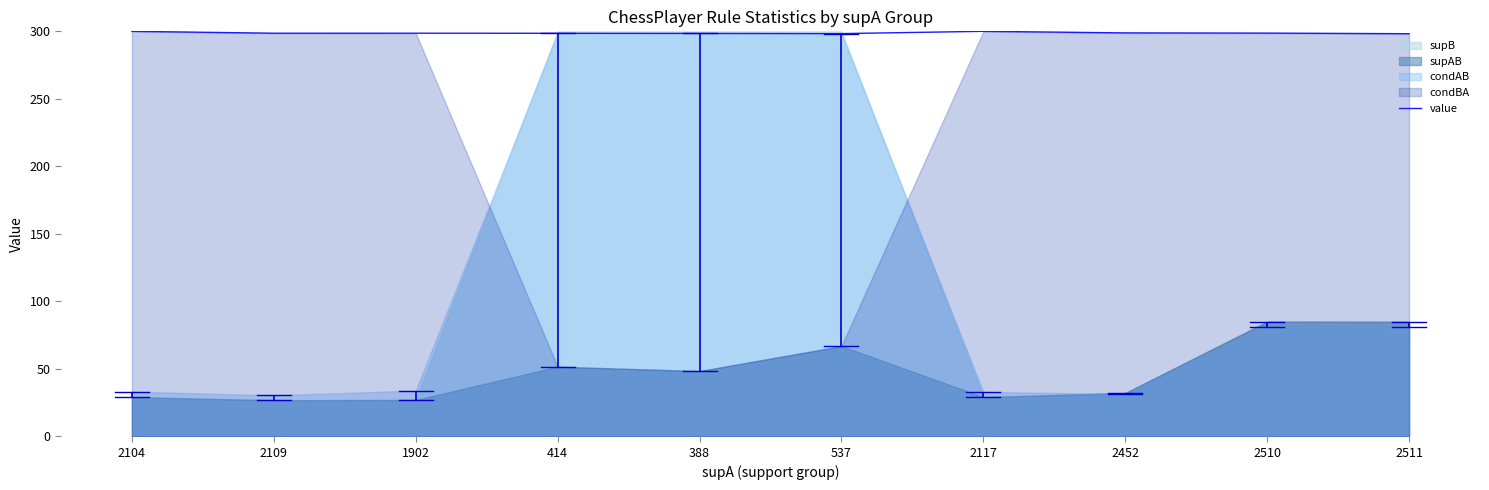

What is the change in value from 1902 to 2510?

+0.1